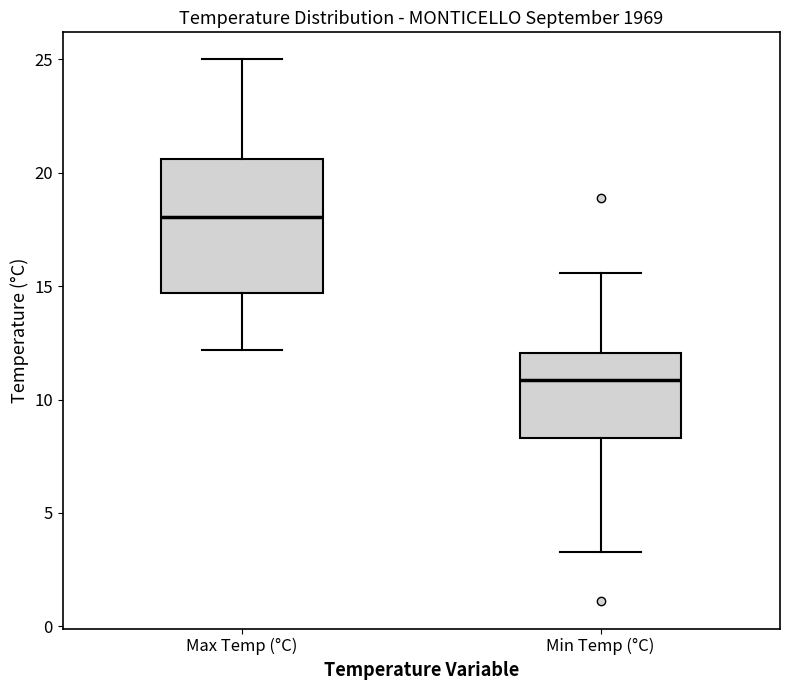

Where is the upper edge of the box for Min Temp (°C) on the y-axis? The values are not printed on the chart, so give them approximately, as read against the axis.

12.0